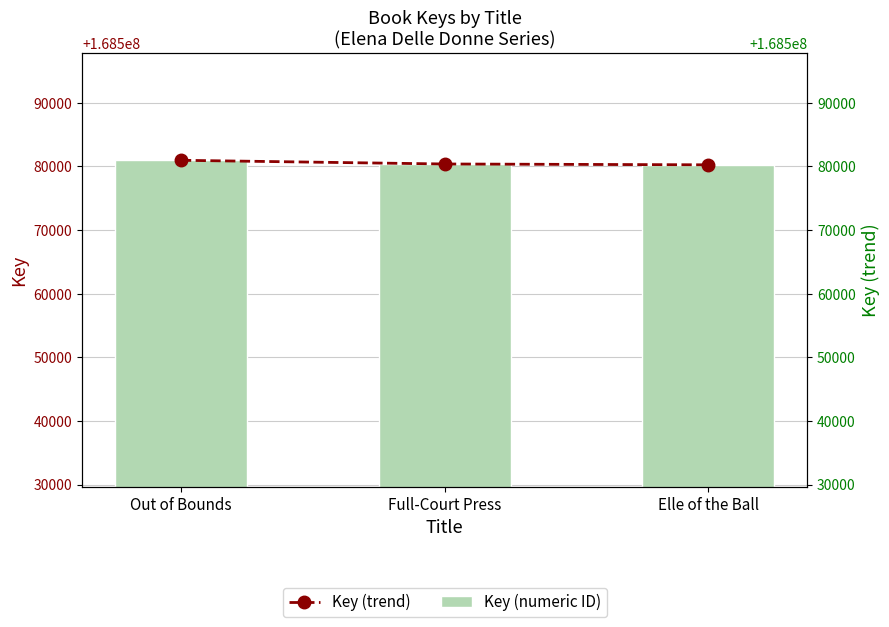

What is the maximum value for Key (numeric ID)?

168580964